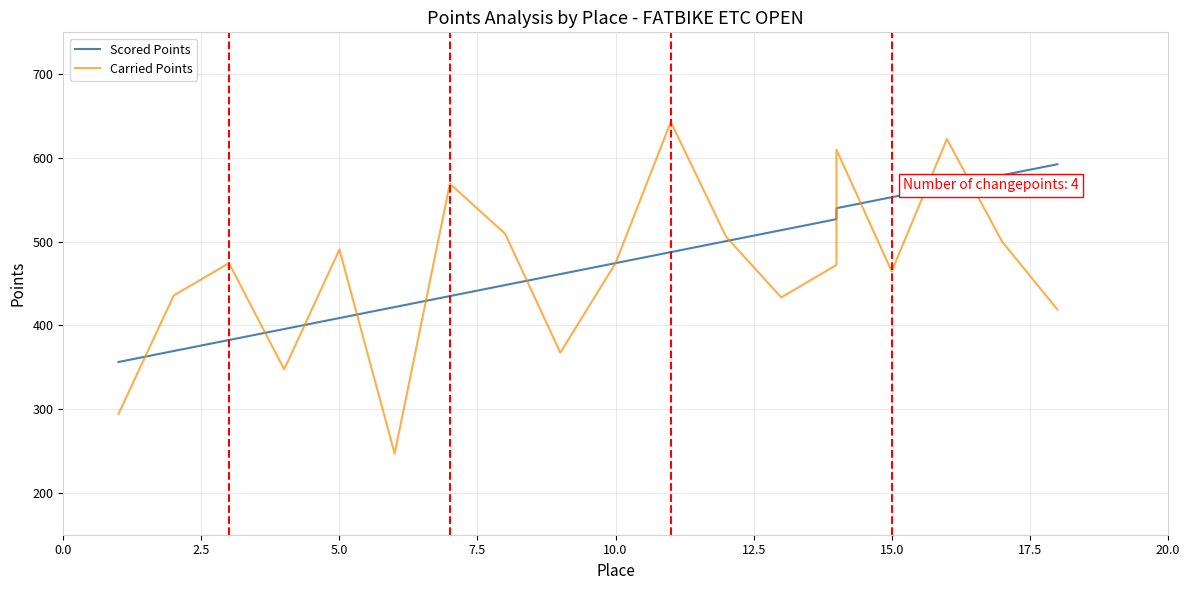

Reading left to right, list all the values displayed in this chart.

Scored Points: 356.3	369.4	382.5	395.7	408.8	421.9	435.0	448.1	461.3	474.4	487.5	500.6	513.7	526.9	540.0	553.1	566.2	579.3	592.5
Carried Points: 294.3	435.7	474.4	347.4	490.6	246.9	569.3	509.5	367.4	474.4	643.0	506.0	433.4	472.2	609.8	464.6	622.5	500.0	419.0